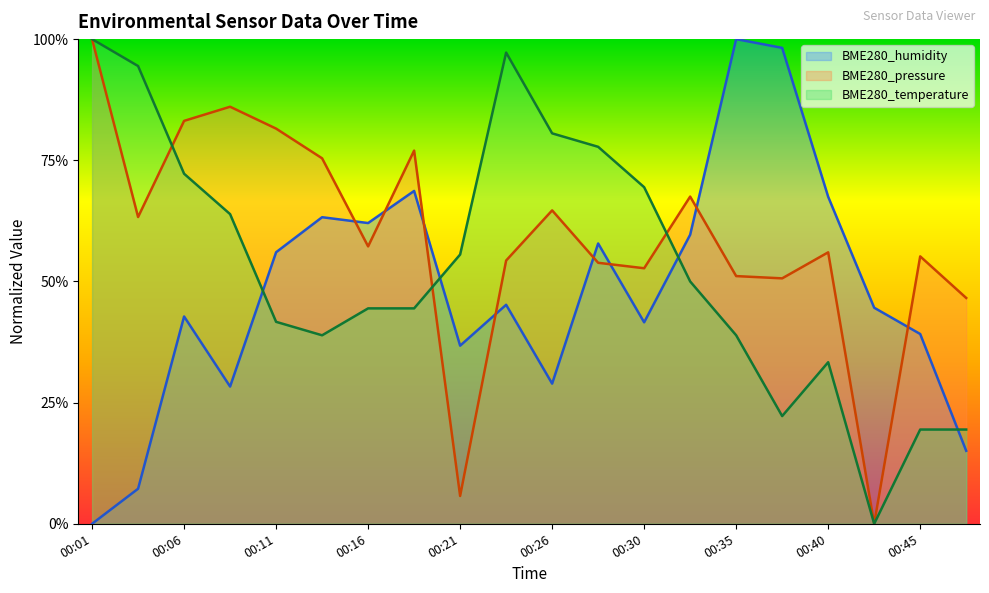

What is the difference between the maximum and minimum values in the BME280_temperature series?

1.0